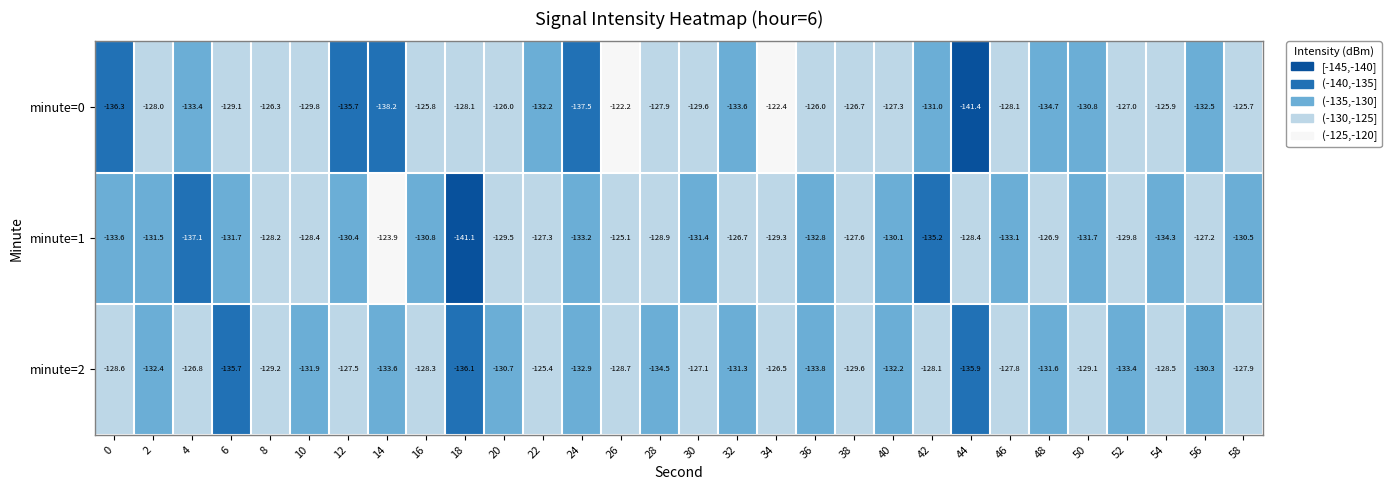

What is the smallest value displayed?

-141.4